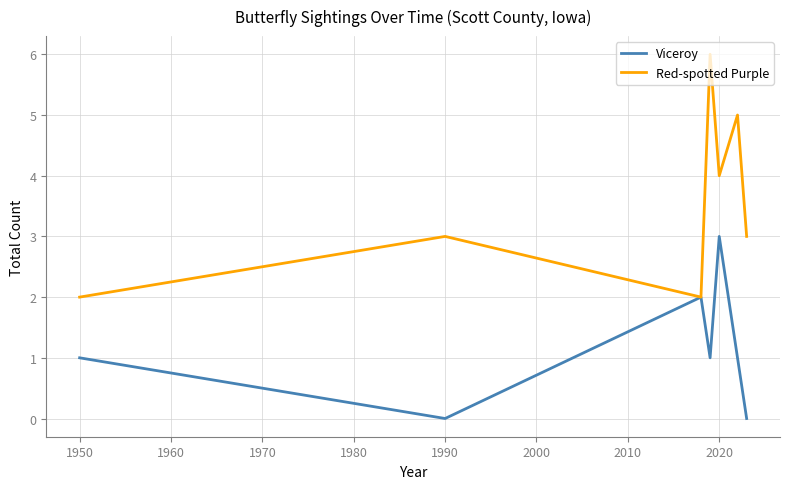

What are all the series names shown in the legend?

Viceroy, Red-spotted Purple